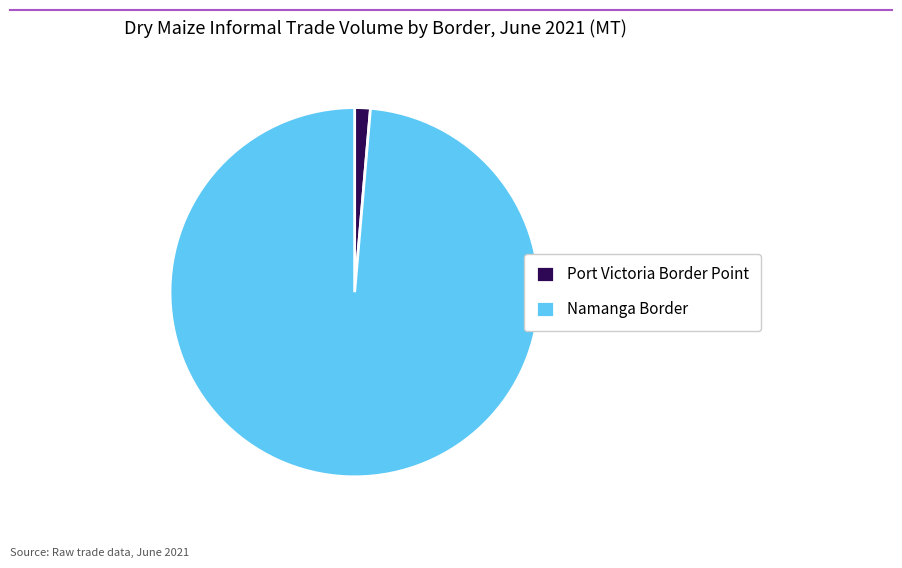

Between Namanga Border and Port Victoria Border Point, which is larger?

Namanga Border